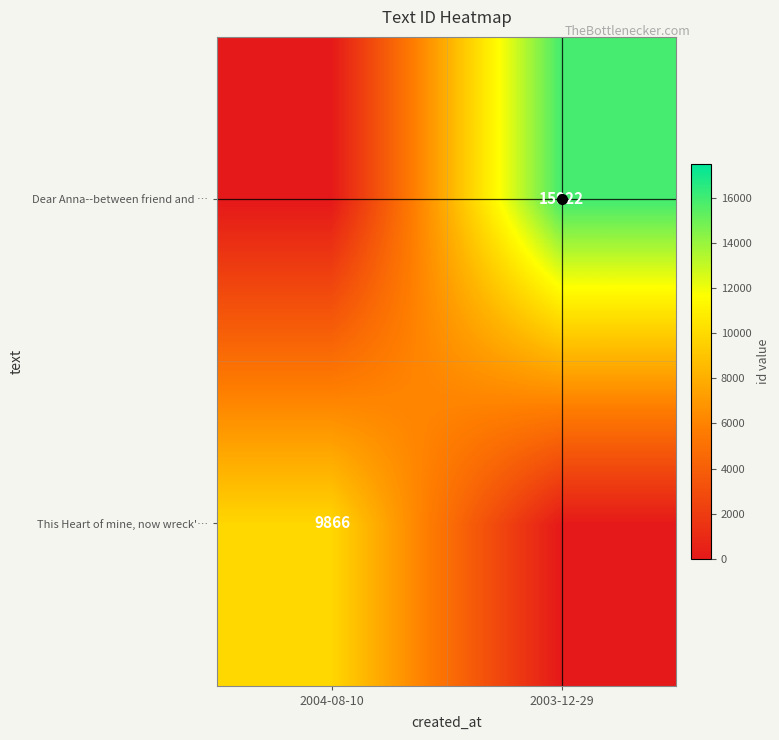

At 2004-08-10, list the series in order from largest to smallest.

This Heart of mine, now wreck'…, Dear Anna--between friend and …